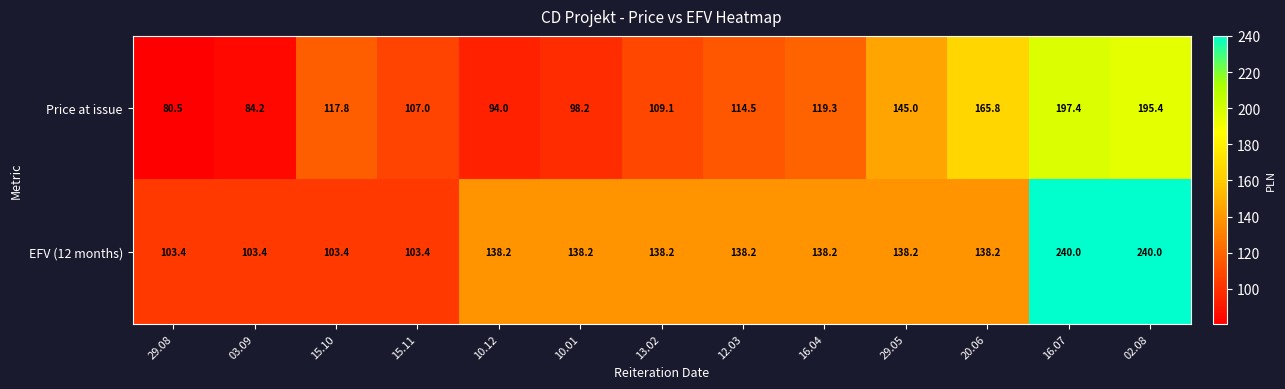

Reading left to right, list all the values displayed in this chart.

Price at issue: 80.5	84.2	117.8	107.0	94.0	98.2	109.1	114.5	119.3	145.0	165.8	197.4	195.4
EFV (12 months): 103.4	103.4	103.4	103.4	138.2	138.2	138.2	138.2	138.2	138.2	138.2	240.0	240.0